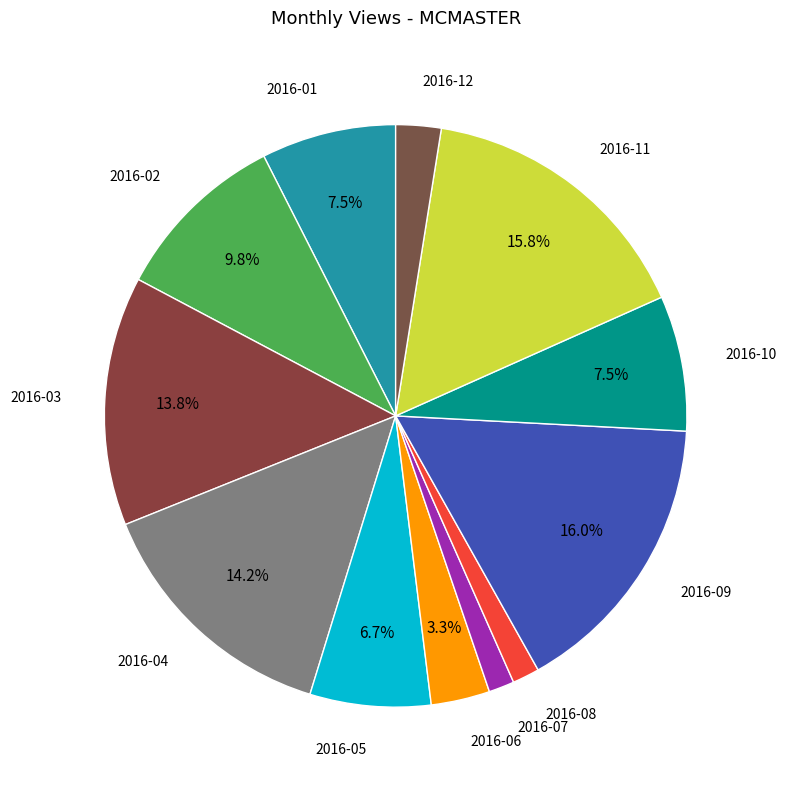

How many segments does this pie chart have?

12